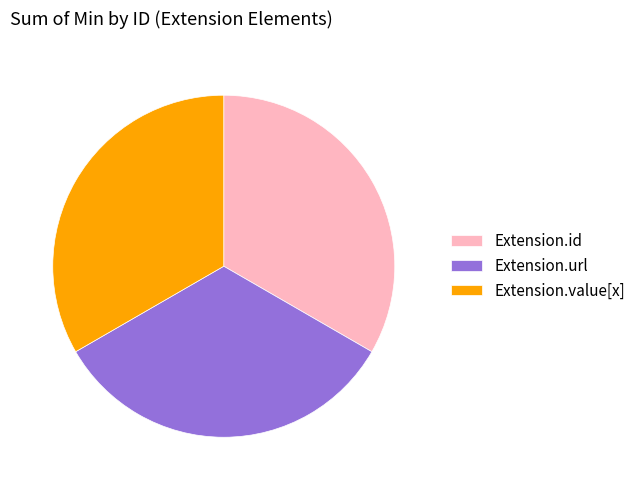

Is it true that Extension.value[x] is 12% of the pie?

False